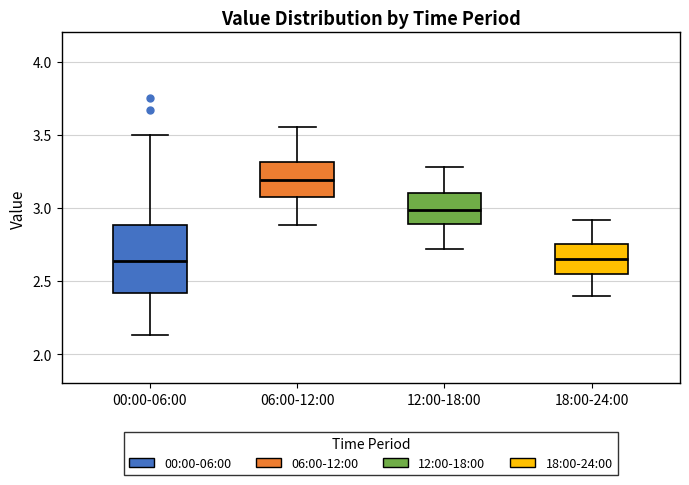

Comparing the boxes themselves (not the whiskers), which one is the tallest?

00:00-06:00